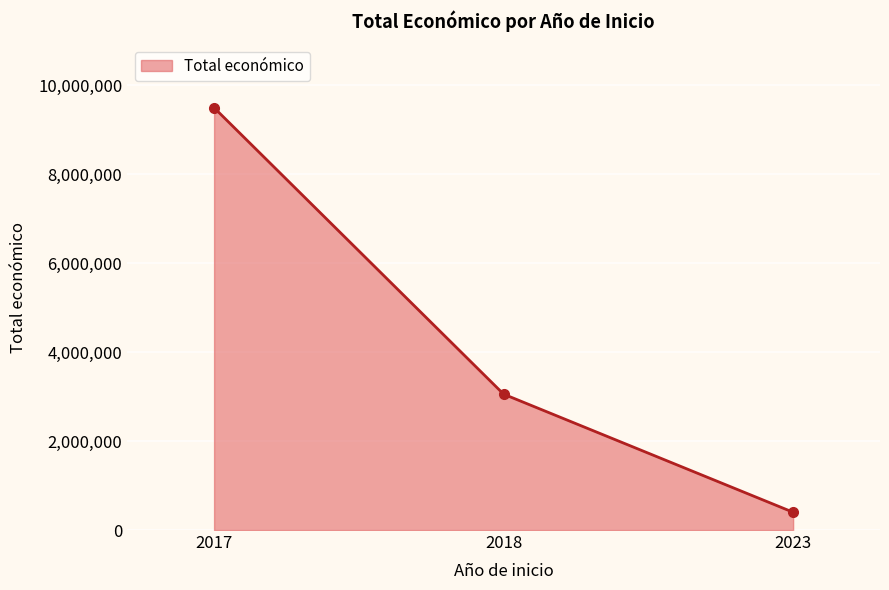

What is the difference between the maximum and minimum values?

9100000